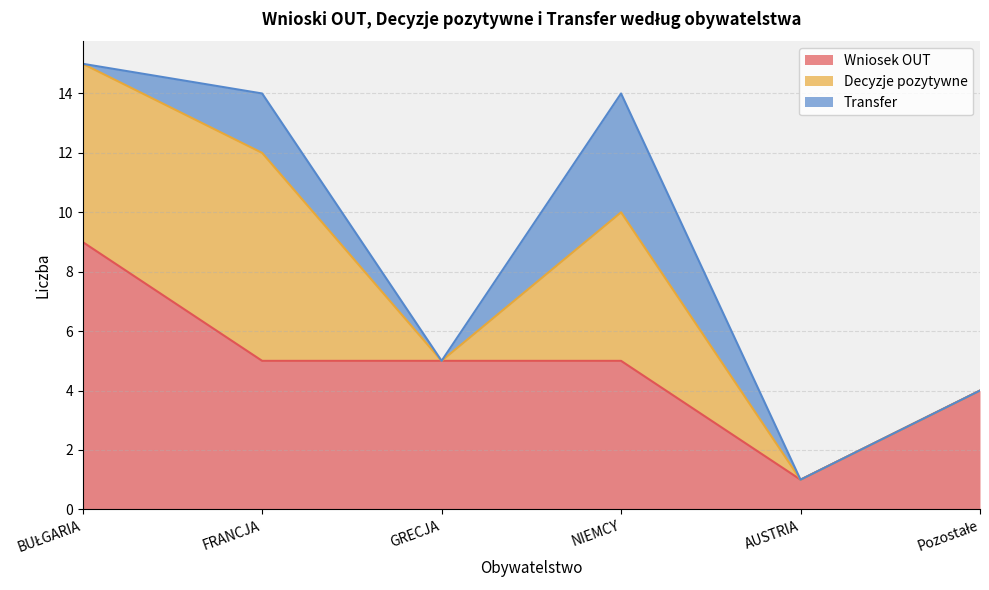

What are all the series names shown in the legend?

Wniosek OUT, Decyzje pozytywne, Transfer